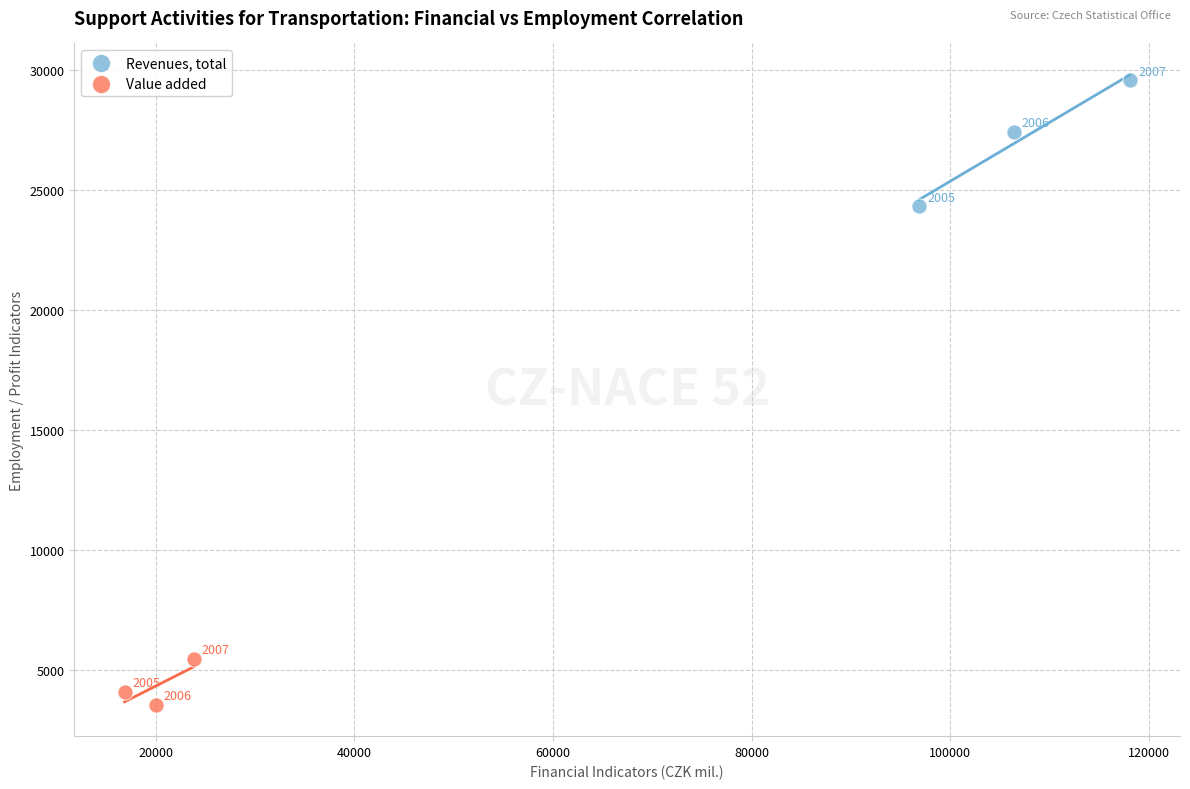

Which series reaches the maximum Y coordinate?

Revenues, total